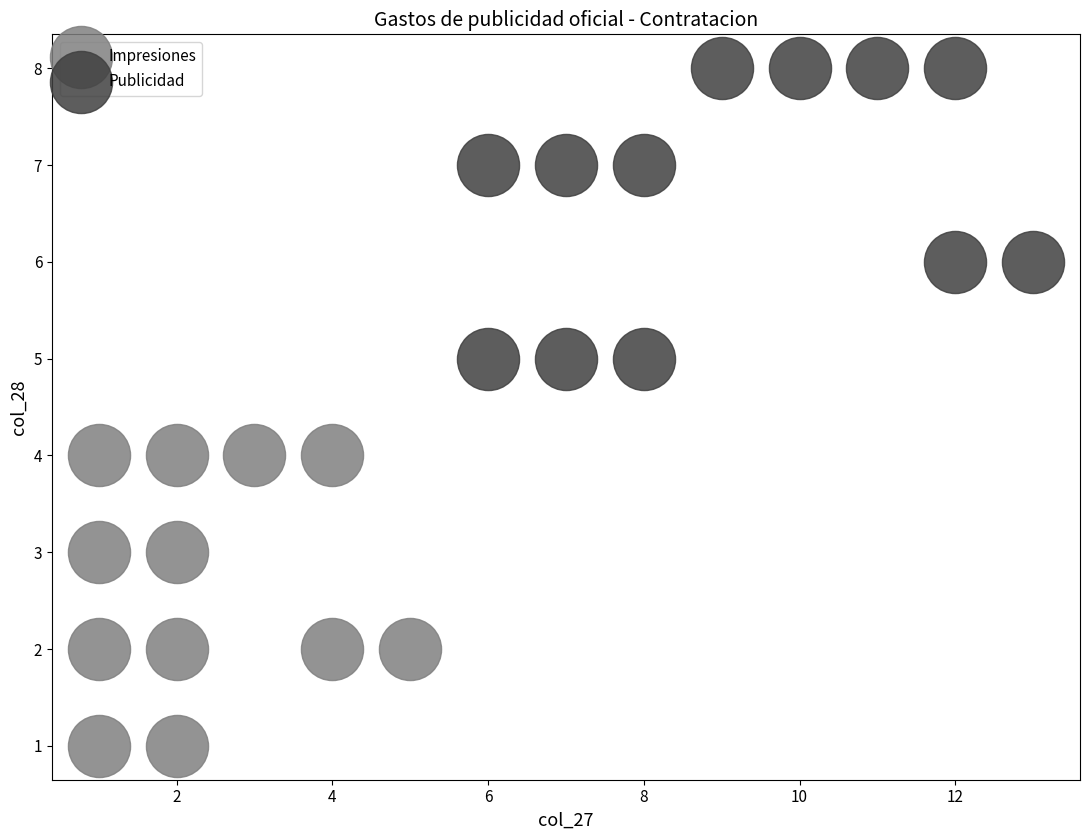

Which series contains the highest Y value?

Publicidad